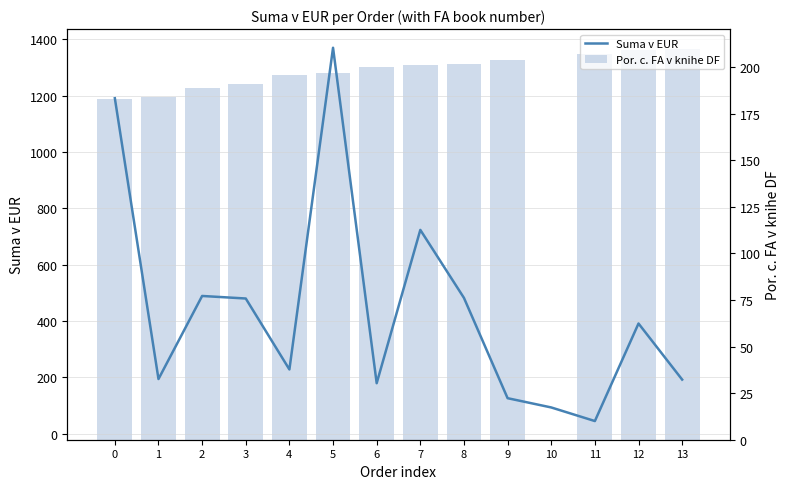

Where does the Por. c. FA v knihe DF series first go above 200?

7